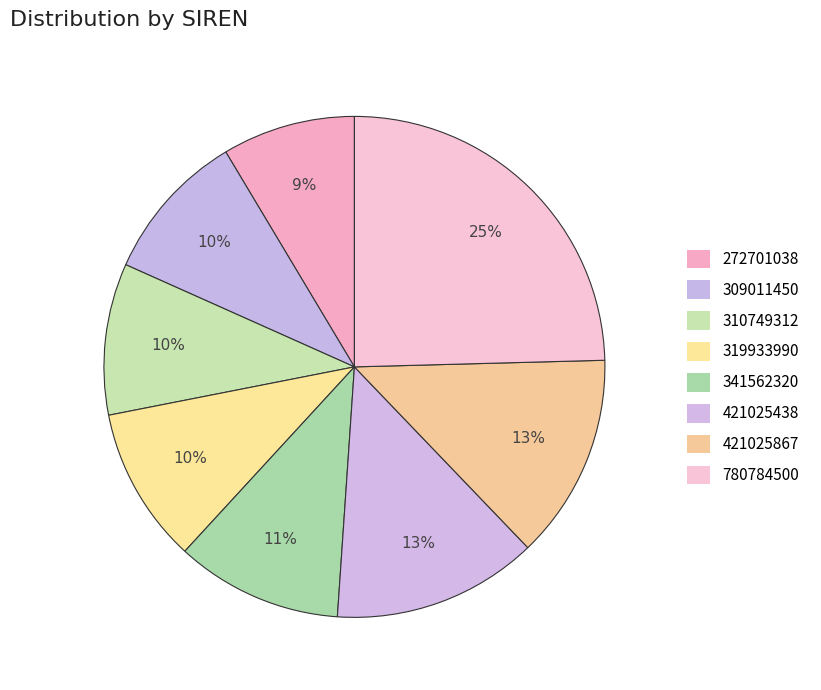

What portion of the pie excludes 341562320?

89.2%